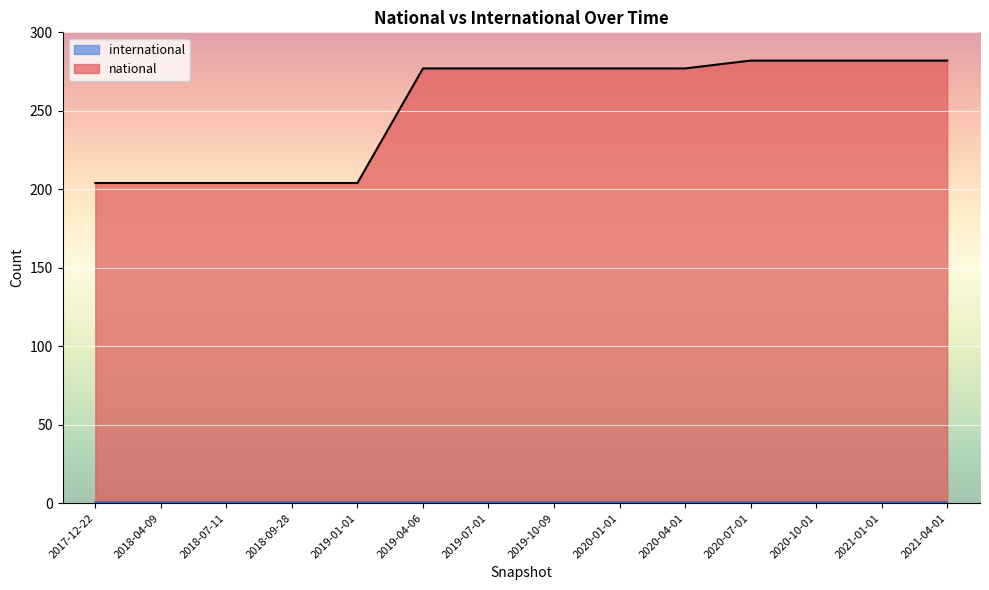

What is the label of the 14th point from the right?

2017-12-22